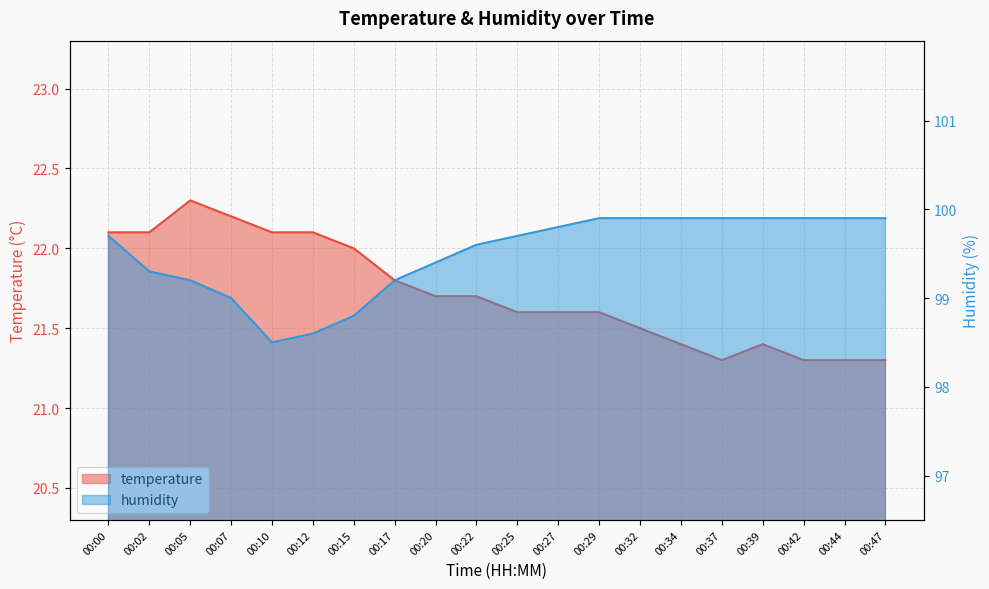

The value of temperature at 00:02 is 22.1. True or false?

True